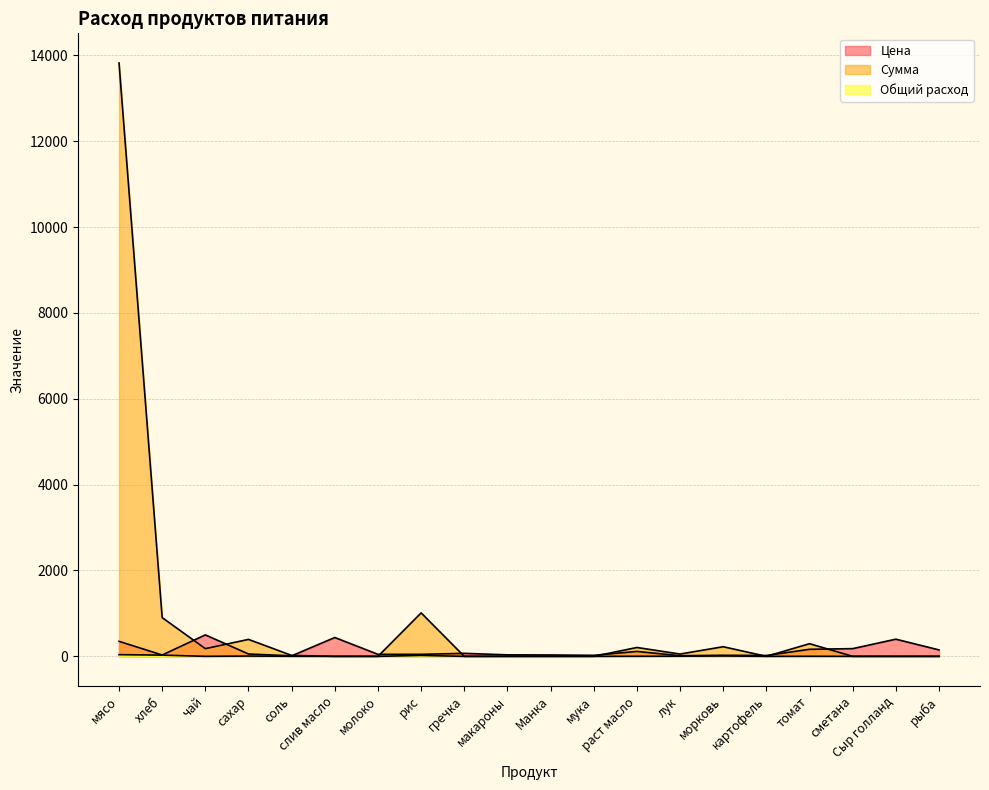

Reading left to right, what are all the values shown in this chart?

Цена: мясо=350.0	хлеб=31.4	чай=500.0	сахар=55.0	соль=12.0	слив масло=438.9	молоко=47.0	рис=47.0	гречка=70.0	макароны=35.0	Манка=32.0	мука=24.0	раст масло=115.0	лук=15.0	морковь=25.0	картофель=20.0	томат=164.3	сметана=180.0	Сыр голланд=400.0	рыба=150.0
Сумма: мясо=13821.5	хлеб=902.7	чай=179.5	сахар=394.9	соль=21.5	слив масло=0.0	молоко=0.0	рис=1012.4	гречка=0.0	макароны=0.0	Манка=0.0	мука=0.0	раст масло=206.4	лук=53.9	морковь=224.4	картофель=0.0	томат=294.9	сметана=0.0	Сыр голланд=0.0	рыба=0.0
Общий расход: мясо=39.5	хлеб=28.7	чай=0.4	сахар=7.2	соль=1.8	слив масло=0.0	молоко=0.0	рис=21.5	гречка=0.0	макароны=0.0	Манка=0.0	мука=0.0	раст масло=1.8	лук=3.6	морковь=9.0	картофель=0.0	томат=1.8	сметана=0.0	Сыр голланд=0.0	рыба=0.0